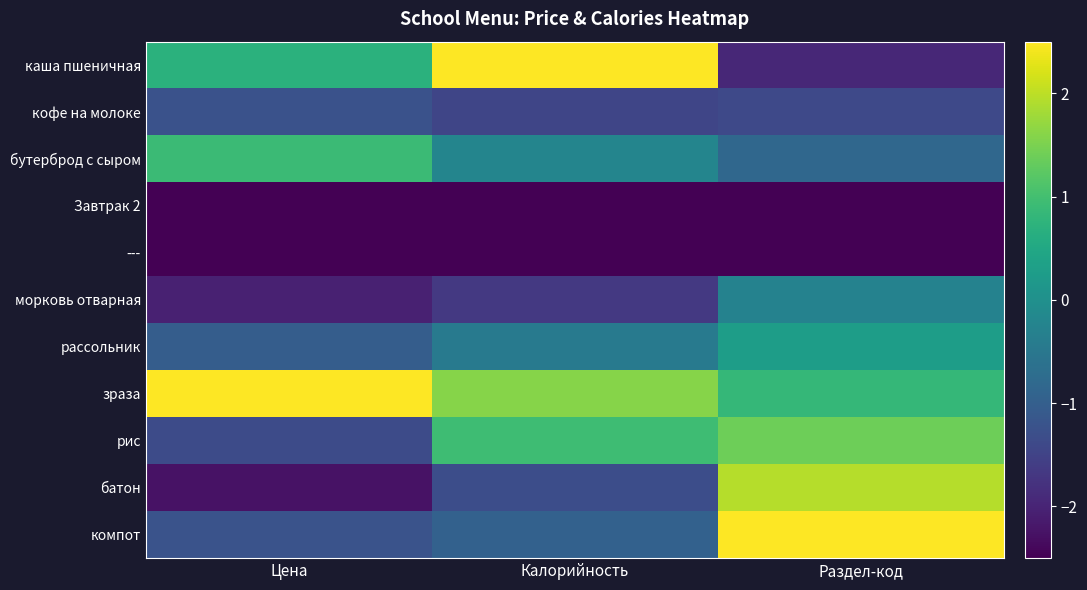

At which category is the sum across all series the highest?

Раздел-код